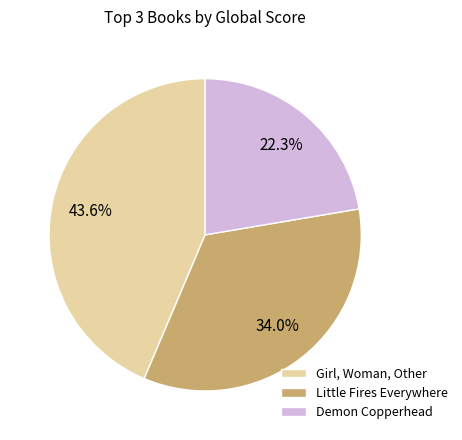

Which slice is the smallest?

Demon Copperhead